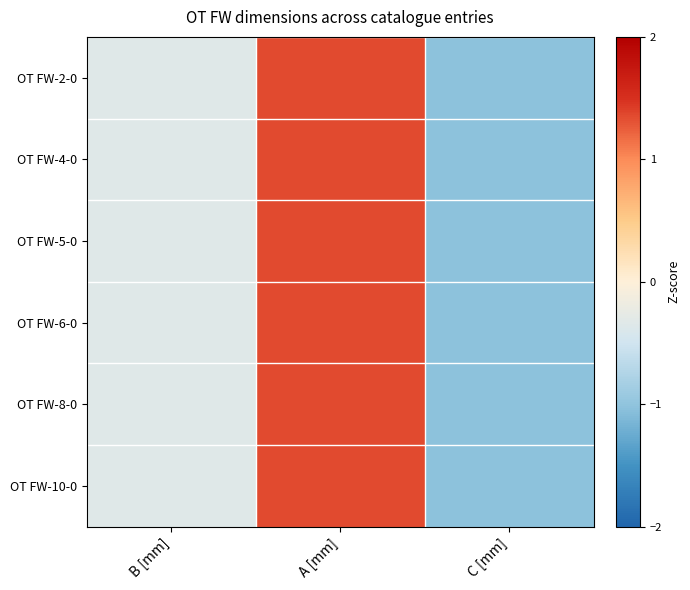

Which series changed the most between B [mm] and A [mm]?

OT FW-2-0